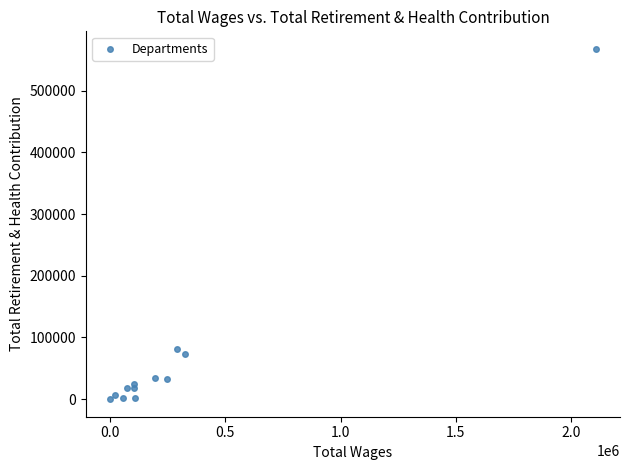

What Y value in the scatter plot is closest to 283892?

81166